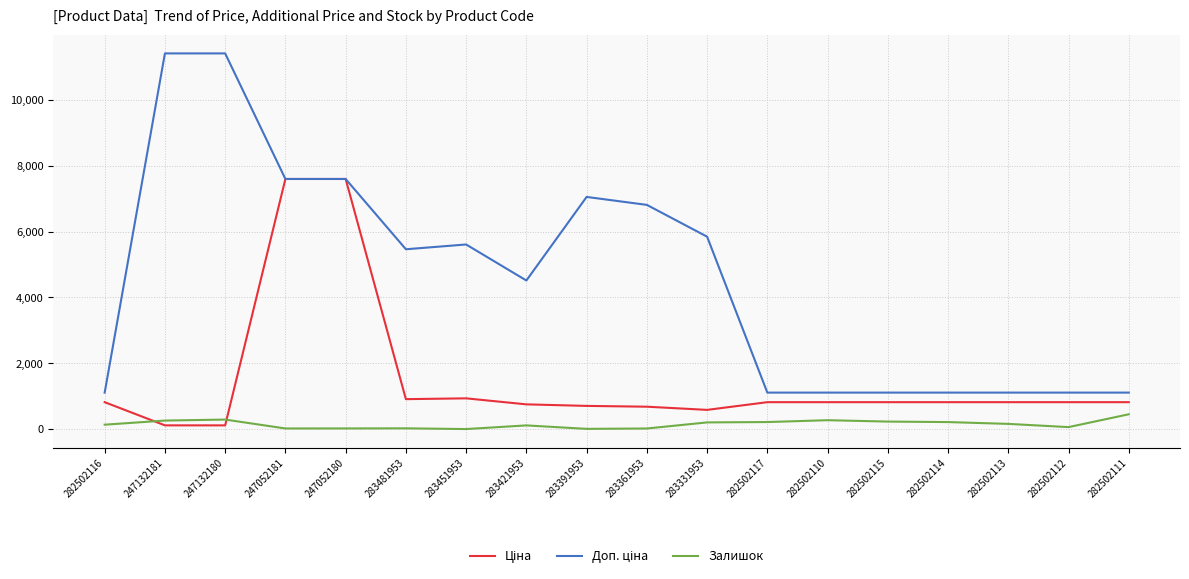

How many lines are shown in the chart?

3